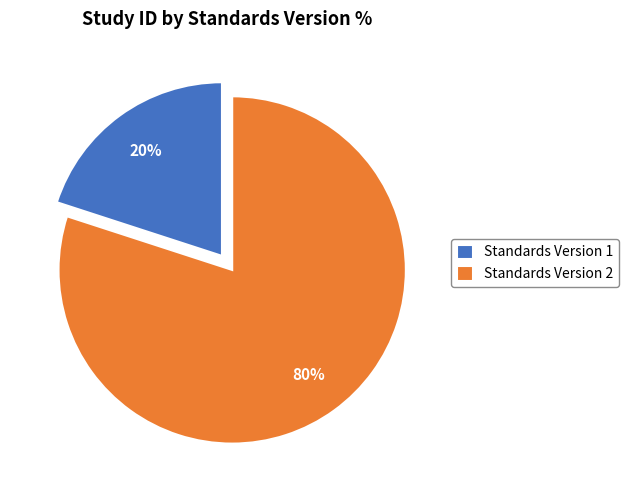

To the nearest percent, what is the average slice percentage?

50%